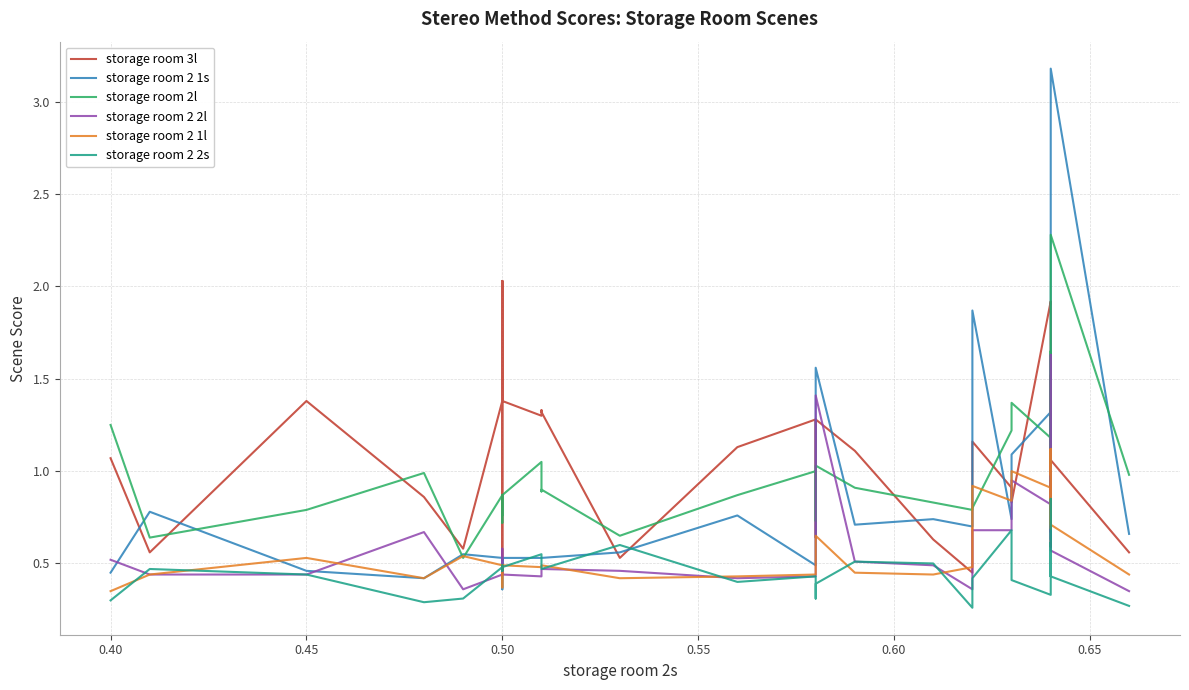

How many distinct data groups are displayed?

6